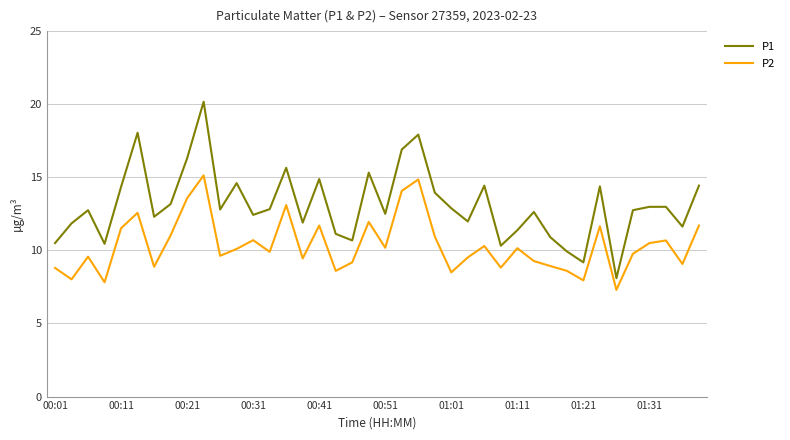

True or false: P2 and P1 intersect in this chart.

False